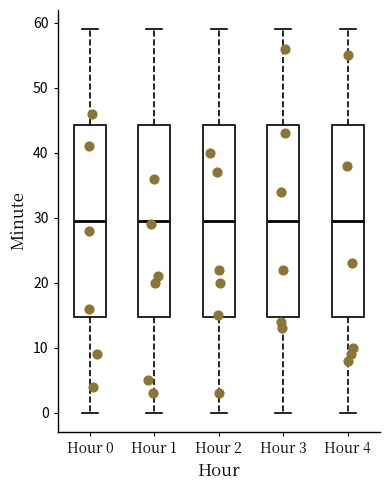

Reading left to right, transcribe this box plot: for each box, give where its median line is, the range the box spans, and where its two whiskers end, as read against the y-axis. The values are not printed on the chart, so give them approximately, as read against the axis.

Hour 0: median 30, box 15 to 44, whiskers 0 to 59
Hour 1: median 30, box 15 to 44, whiskers 0 to 59
Hour 2: median 30, box 15 to 44, whiskers 0 to 59
Hour 3: median 30, box 15 to 44, whiskers 0 to 59
Hour 4: median 30, box 15 to 44, whiskers 0 to 59